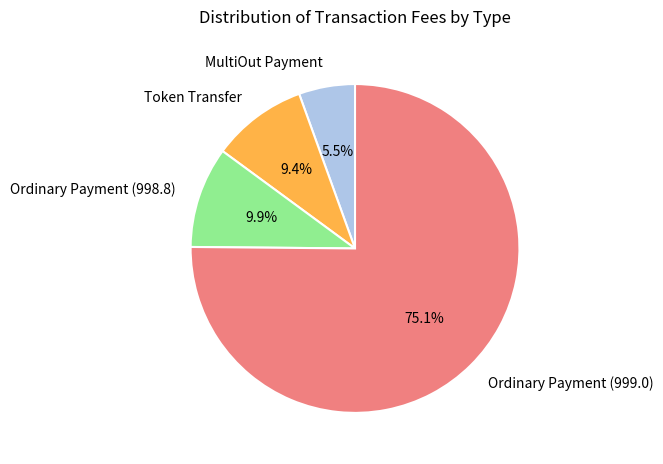

What is the total percentage of Token Transfer and Ordinary Payment (998.8)?

19.3%